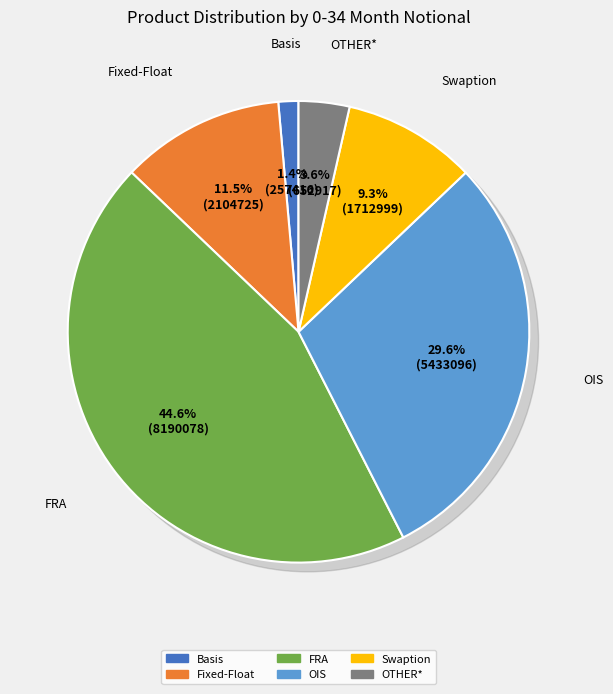

To the nearest percent, what portion does Basis represent?

1%